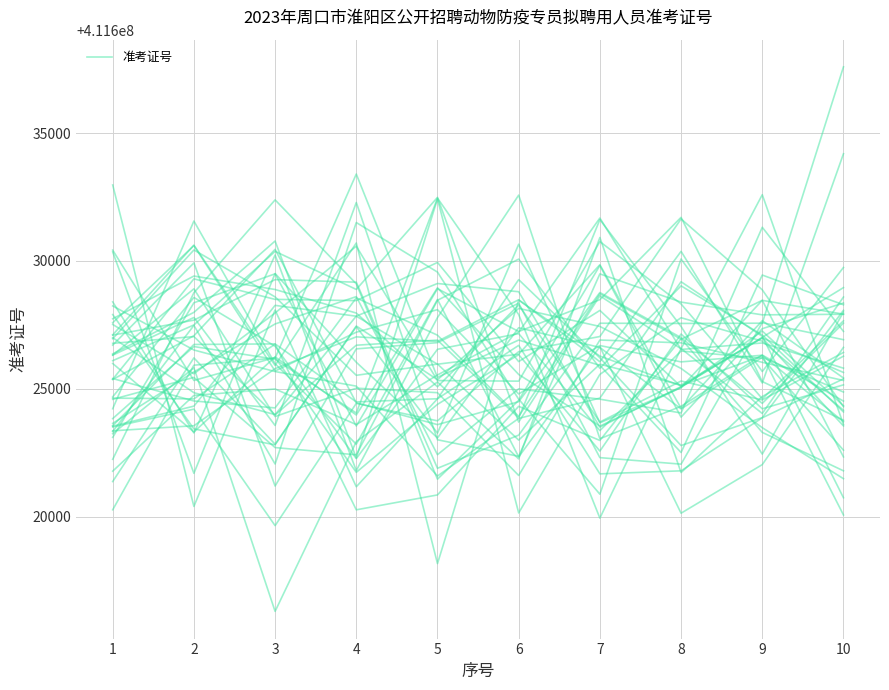

How many categories are shown in the chart?

10